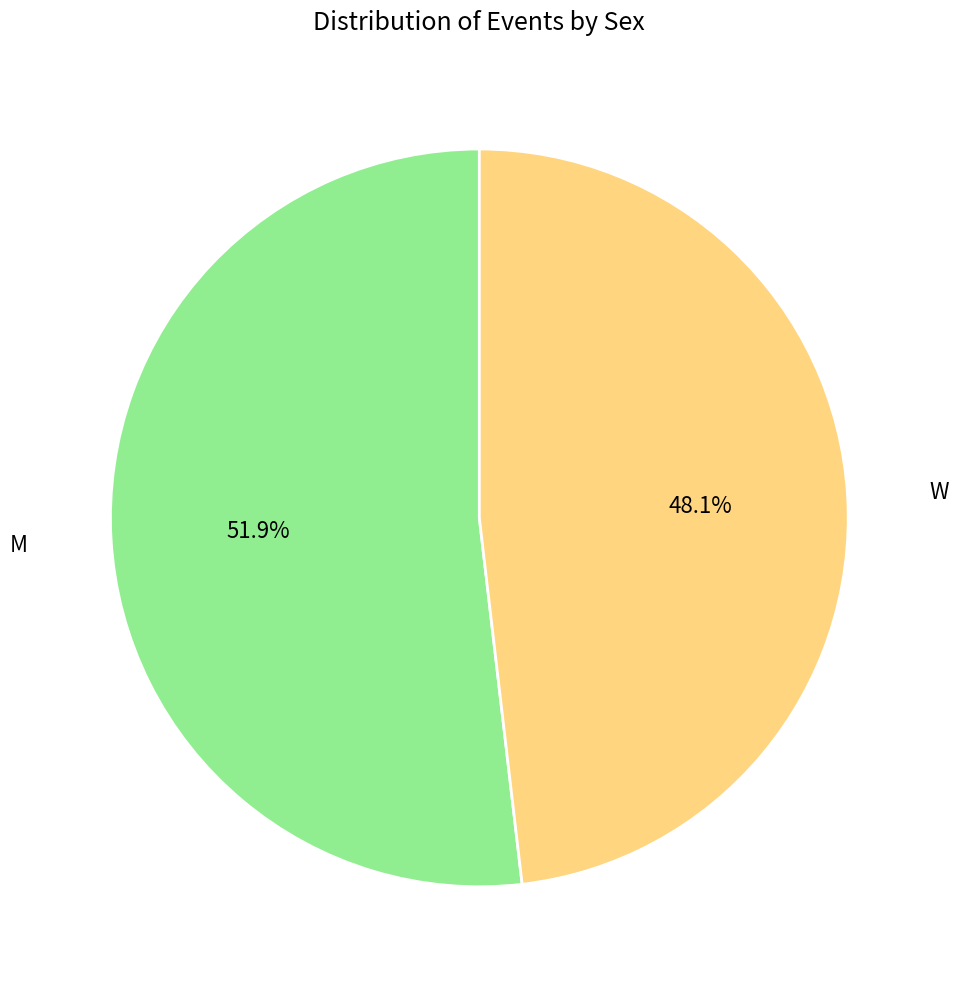

What percentage is the W slice, to the nearest percent?

48%